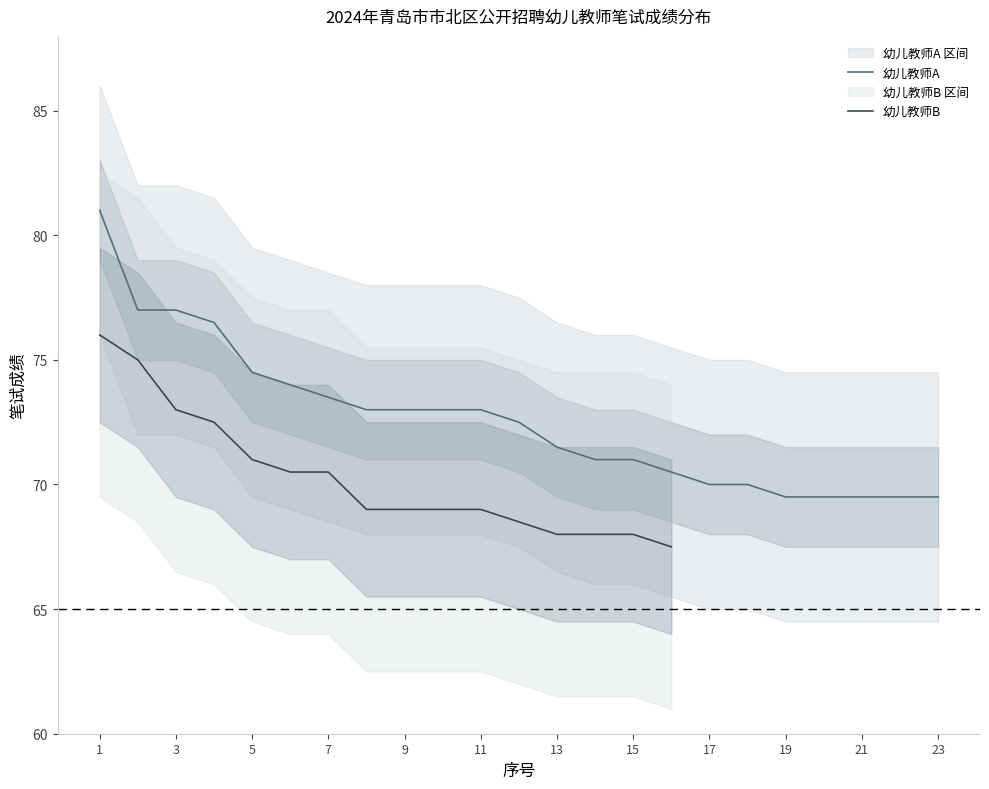

Which label corresponds to the smallest value in the chart?

19